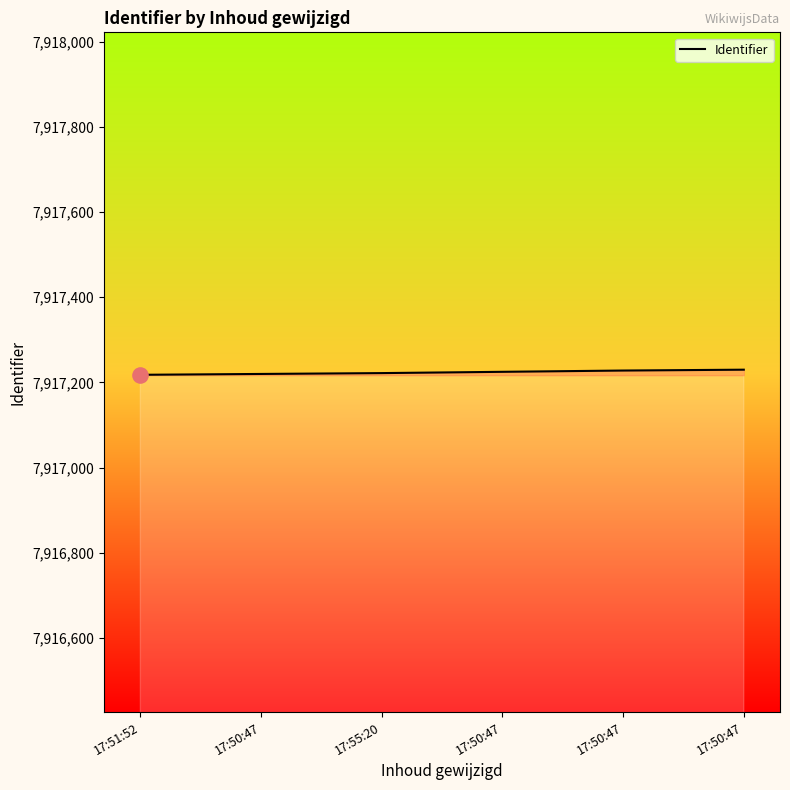

How many lines are shown in the chart?

1